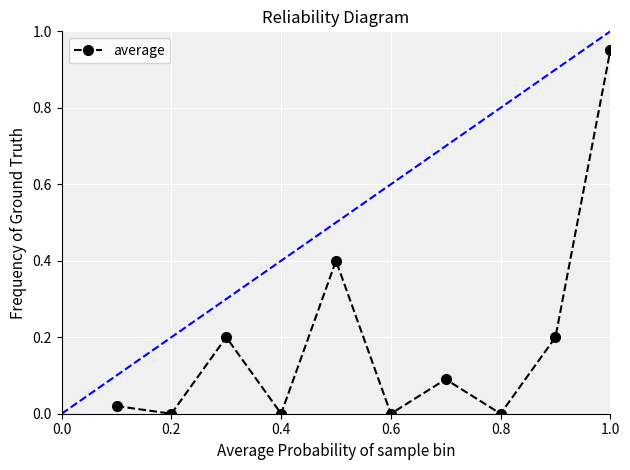

True or false: average has more than 1 points higher than both neighbors.

True